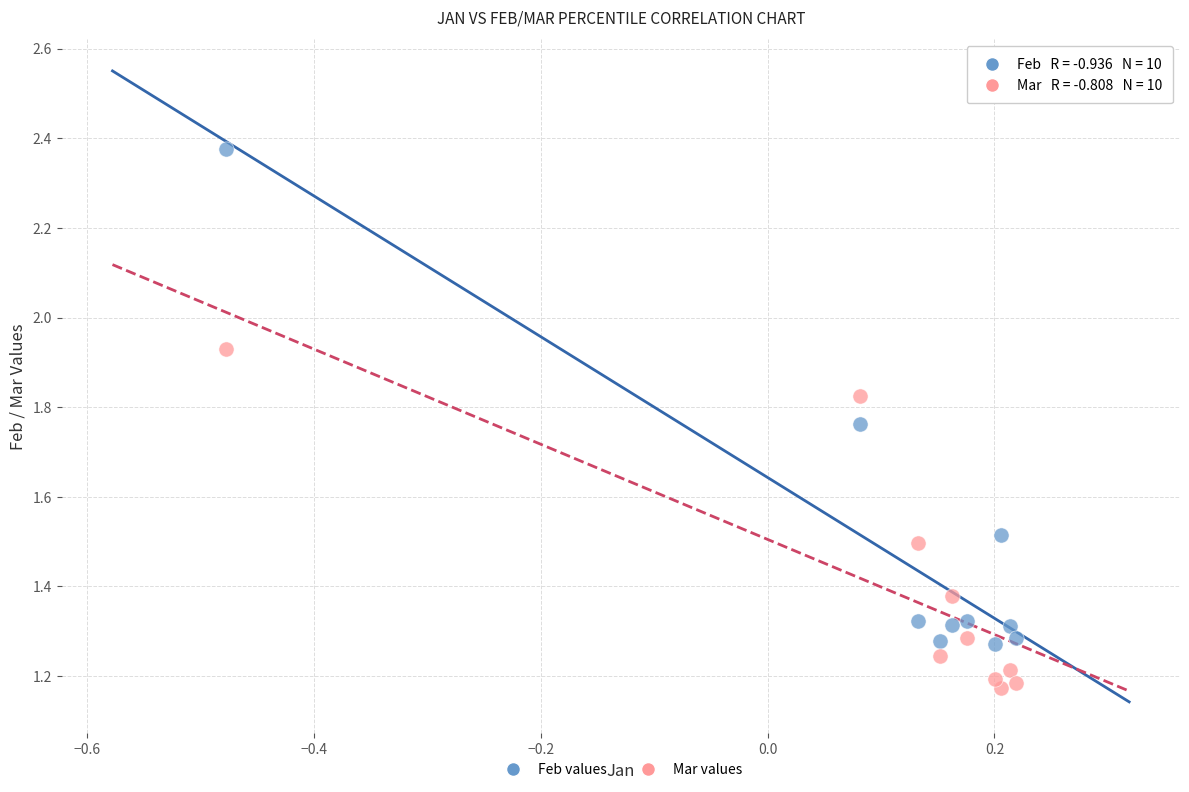

Which series contains the lowest Y value?

Mar values